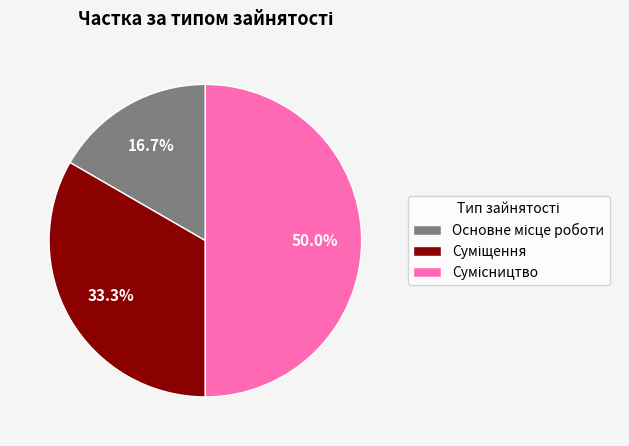

True or false: Сумісництво accounts for 50% of the total.

True